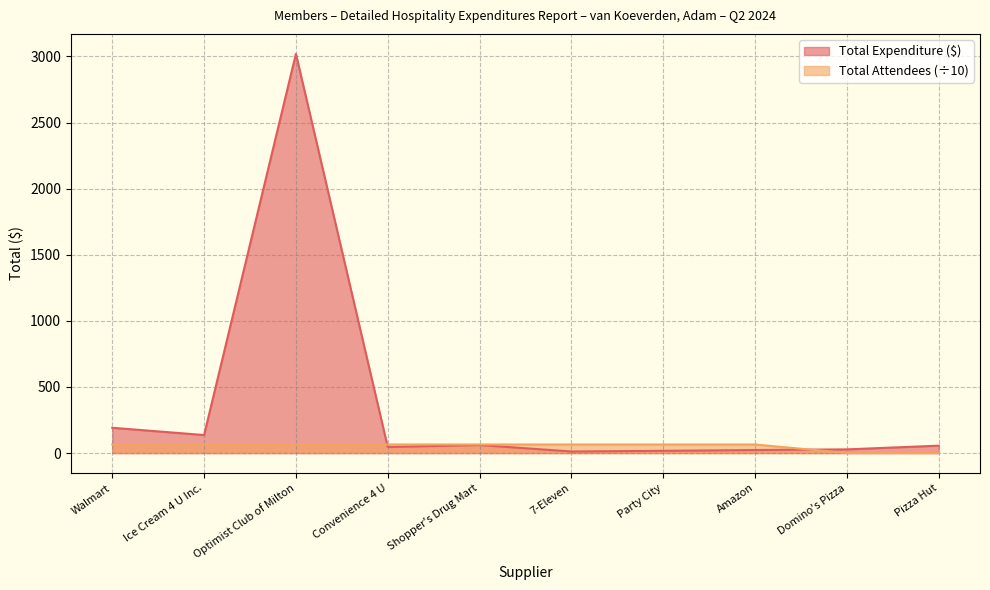

Between which two adjacent categories do Total Attendees and Total Expenditure ($) first intersect?

Optimist Club of Milton and Convenience 4 U